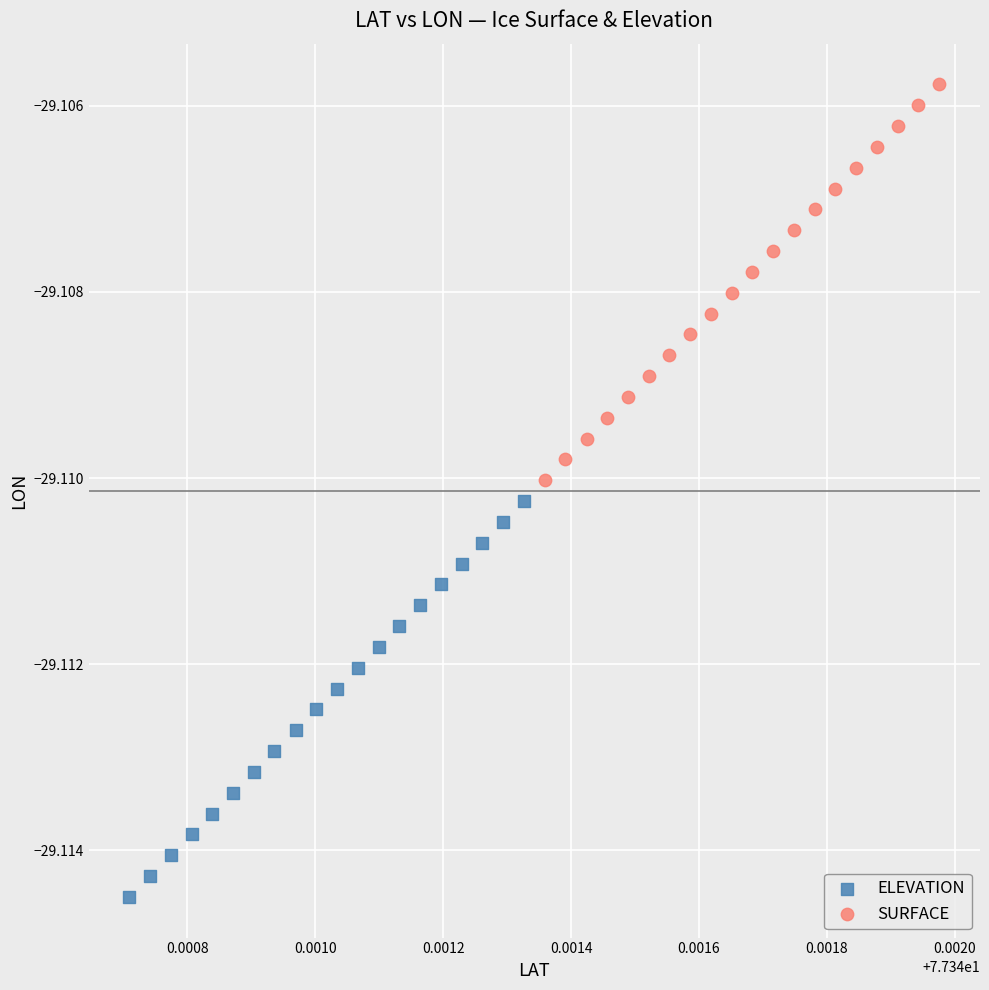

Which series has the widest spread of Y values?

SURFACE